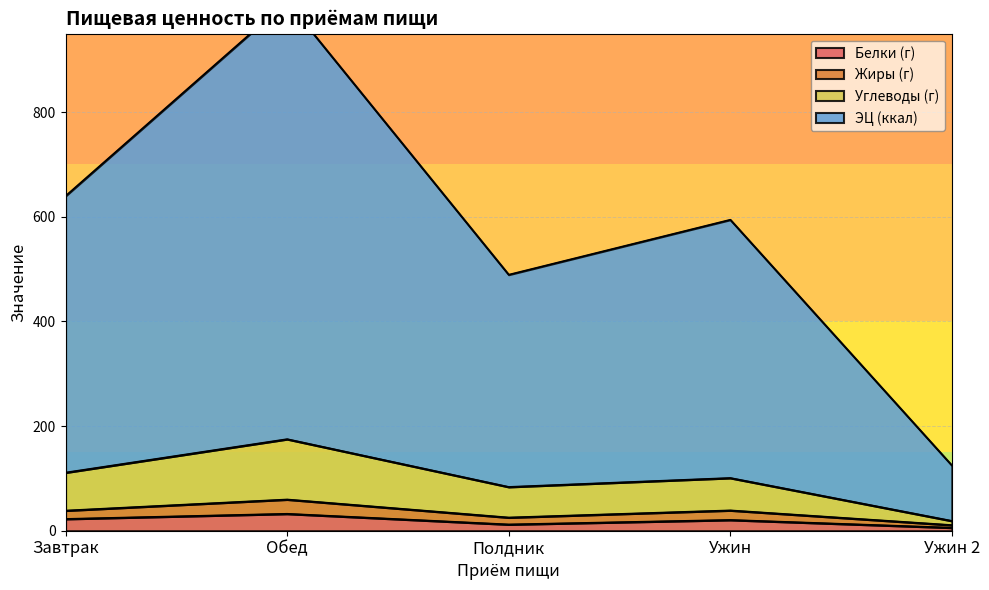

Where is the first local maximum for ЭЦ (ккал)?

Обед